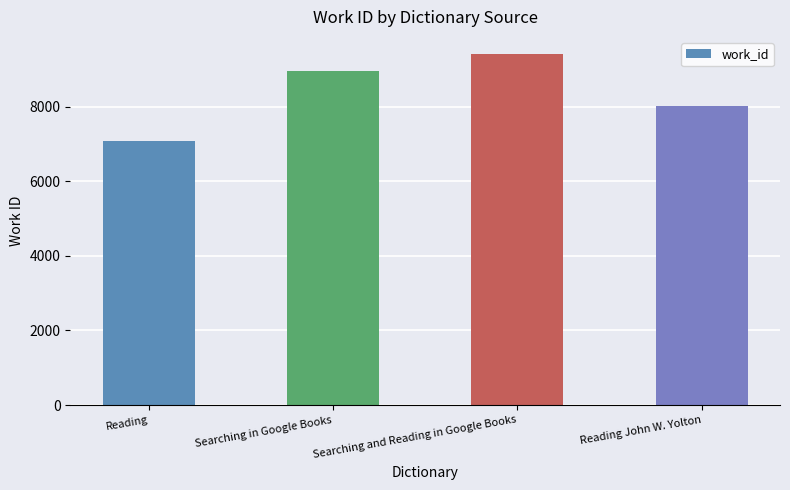

True or false: the data shows 8014 at Reading John W. Yolton.

True